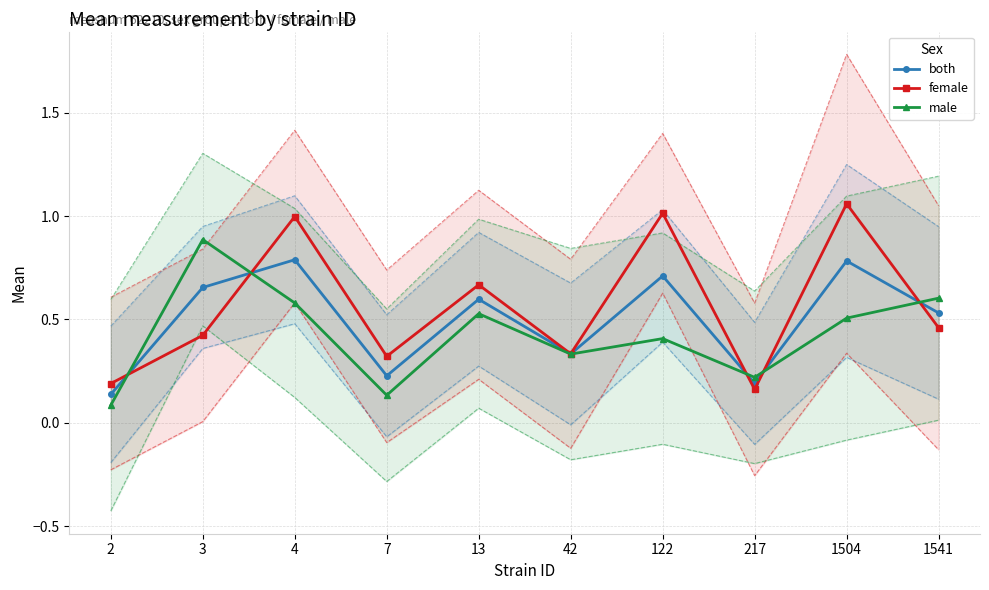

Which series has the largest total across all categories?

female